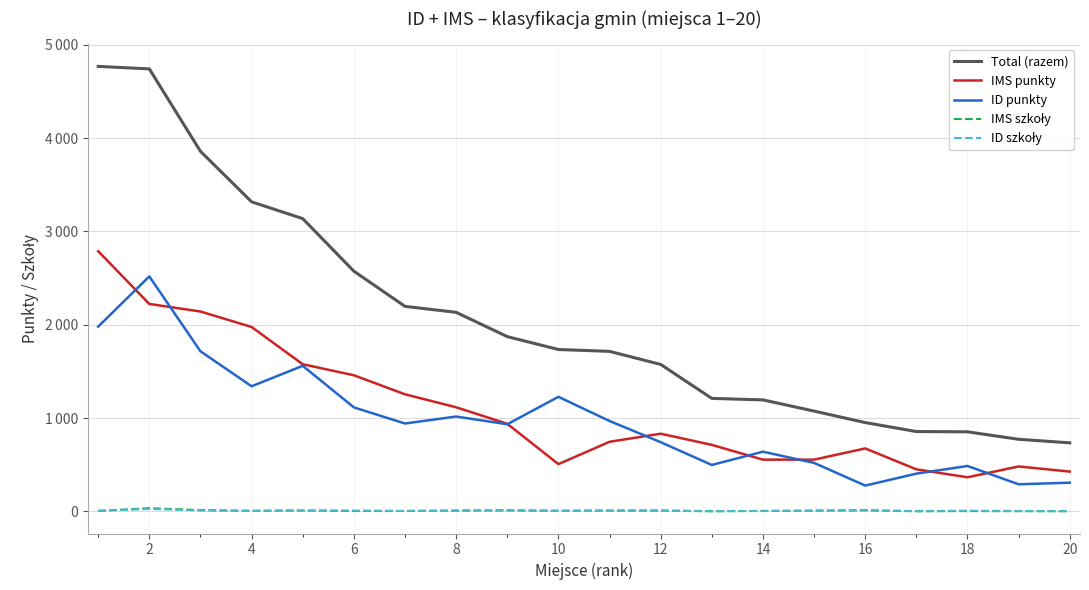

What is the greatest value displayed?

4768